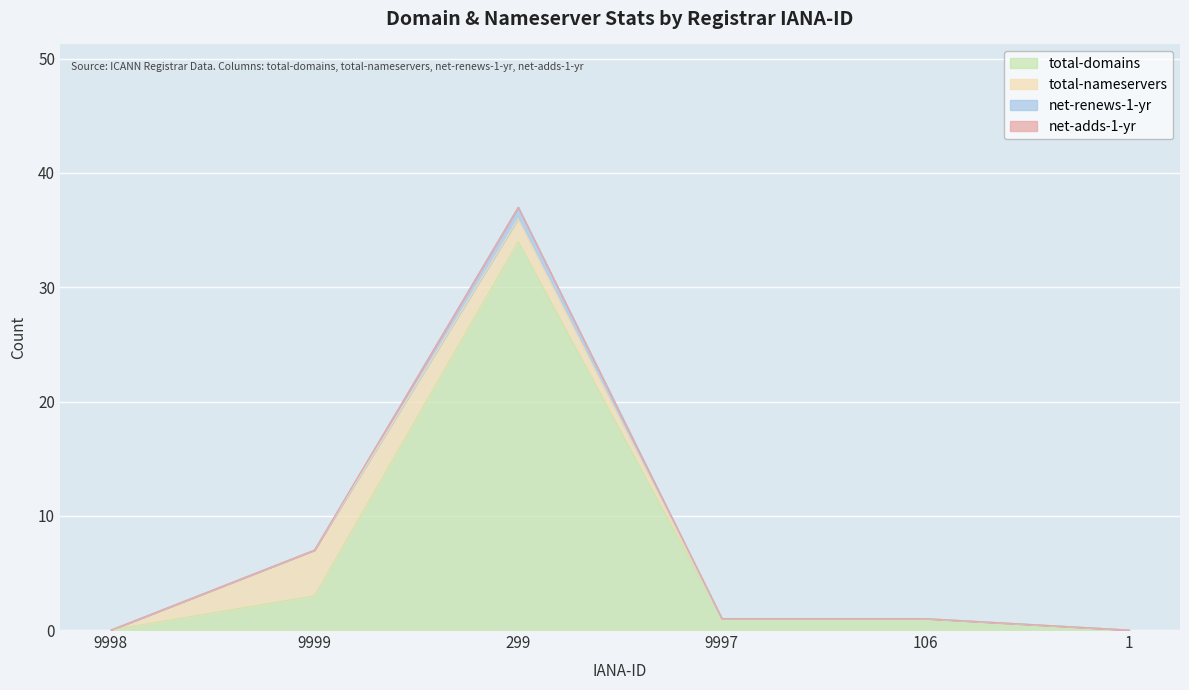

At which label is total-domains closest to 17?

9999